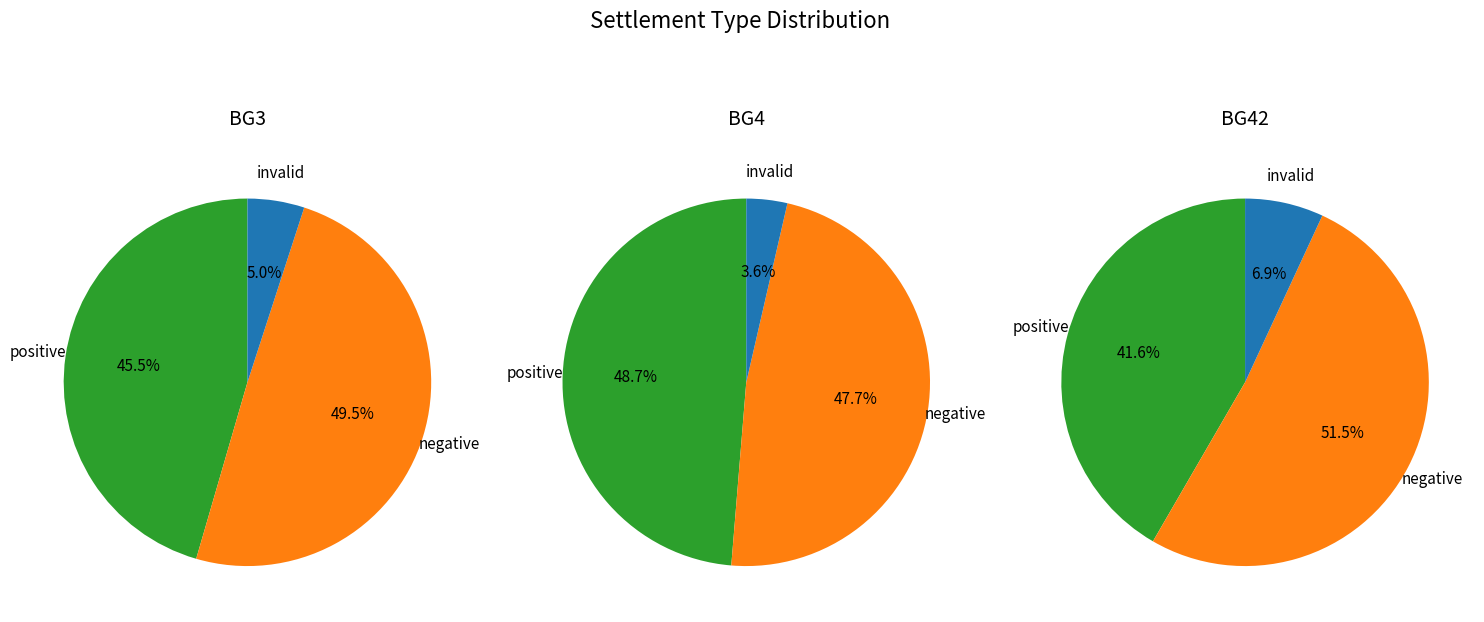

How many slices are in this pie chart?

3